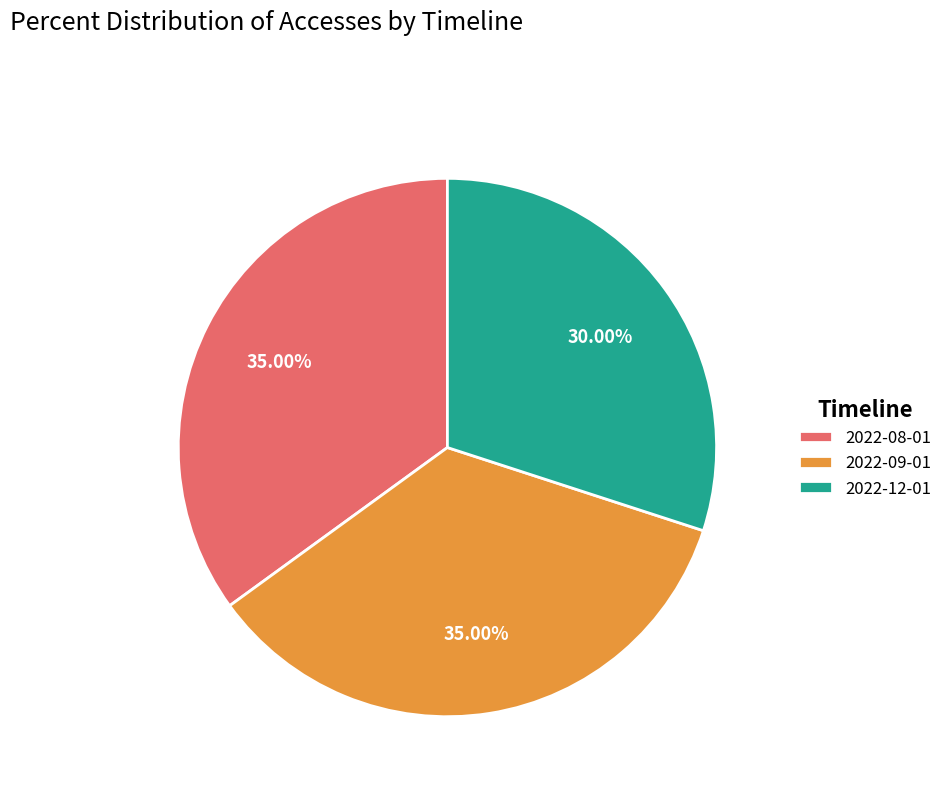

What is the ratio of the value at 2022-09-01 to the value at 2022-08-01?

1.0